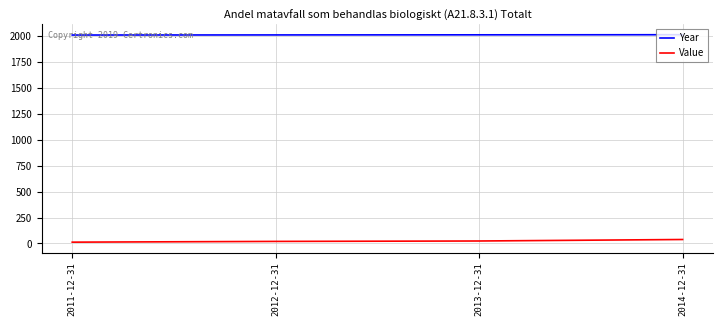

True or false: Value and Year intersect in this chart.

False